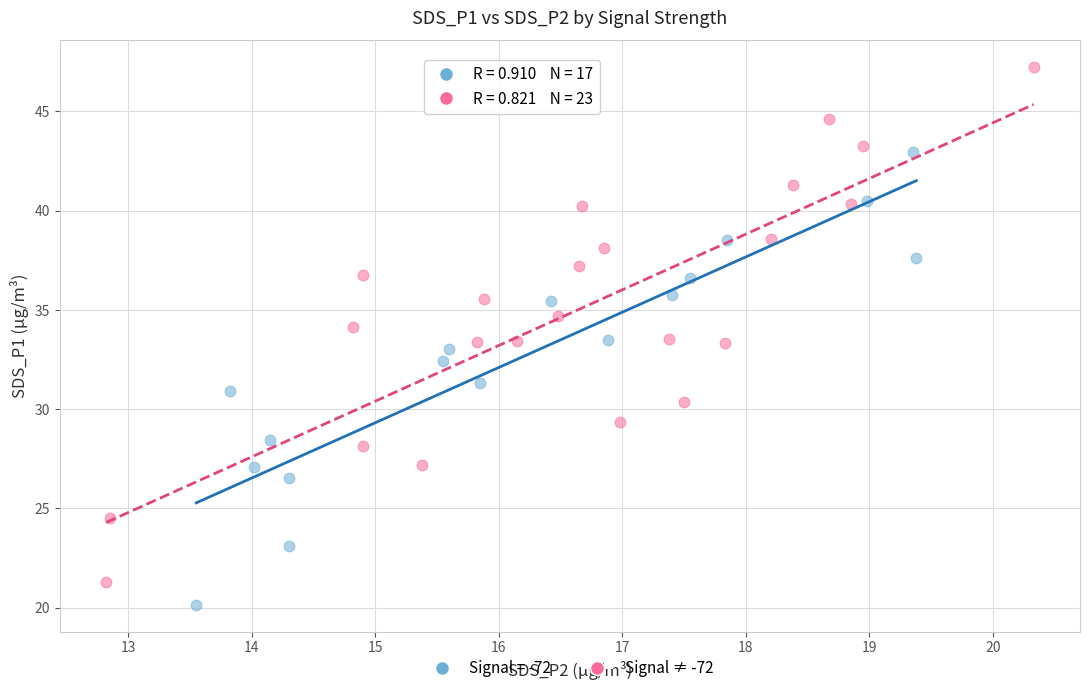

Which series contains the highest Y value?

Signal ≠ -72